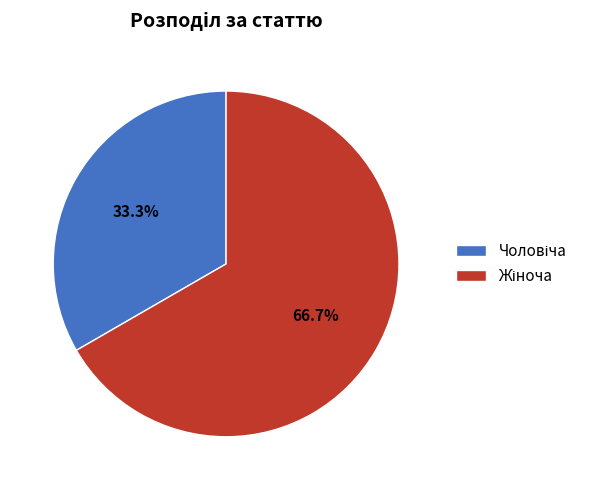

To the nearest percent, what is the average slice percentage?

50%